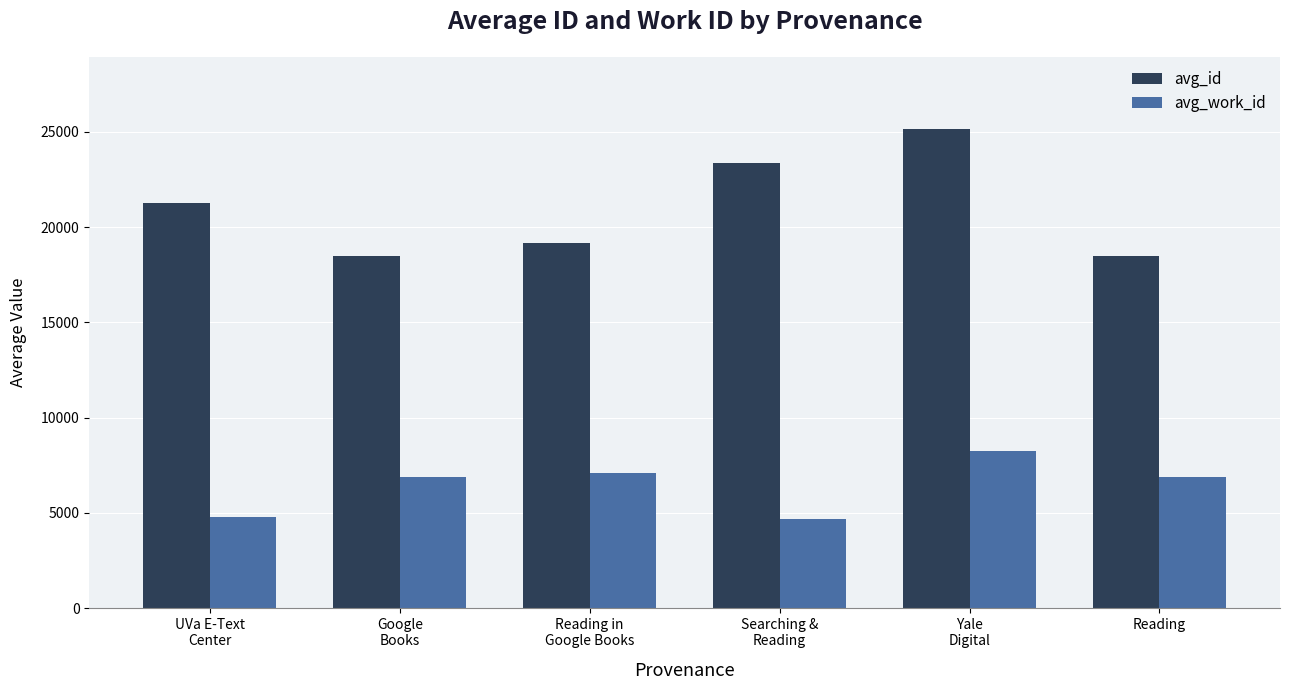

Rank the series at Searching &
Reading from highest to lowest value.

avg_id, avg_work_id